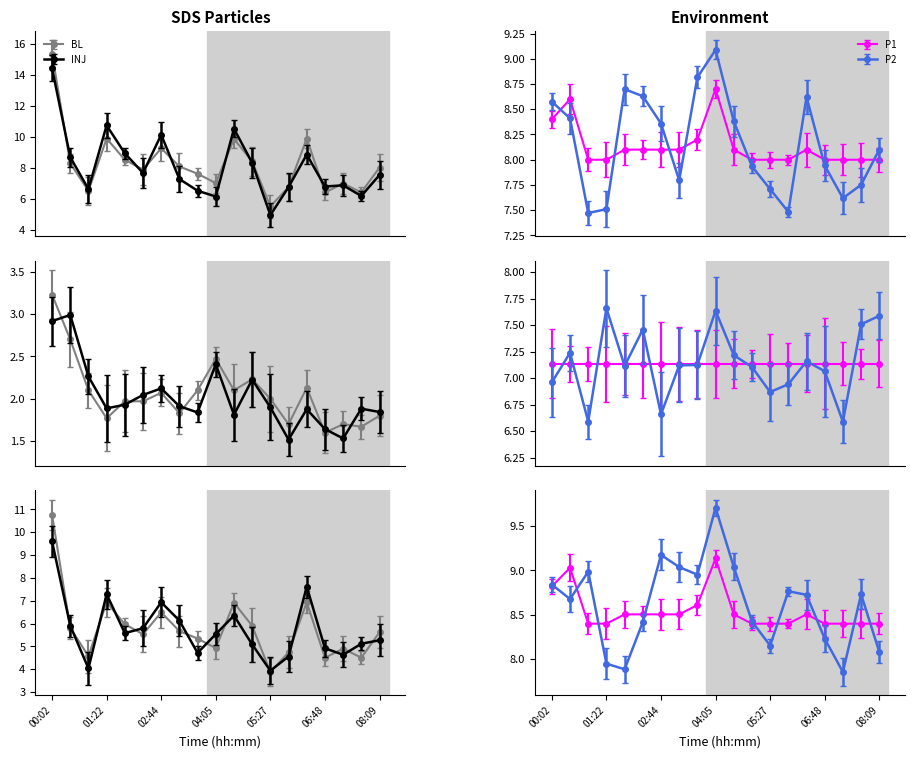

What is the label of the 7th point from the right?

05:27